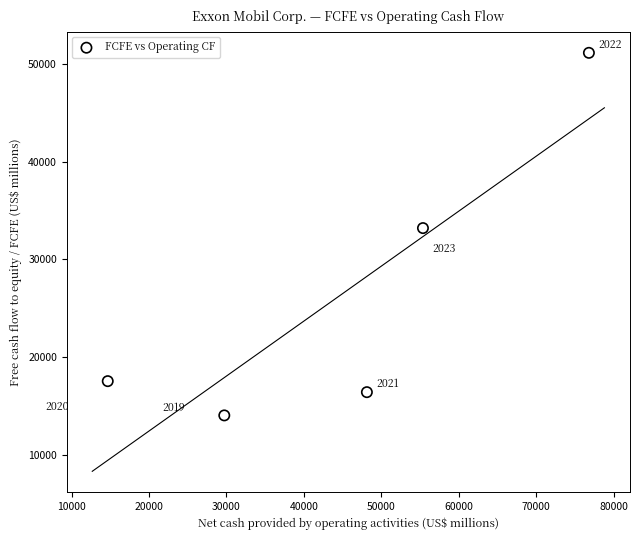

What Y value in the scatter plot is closest to 32593?

33211